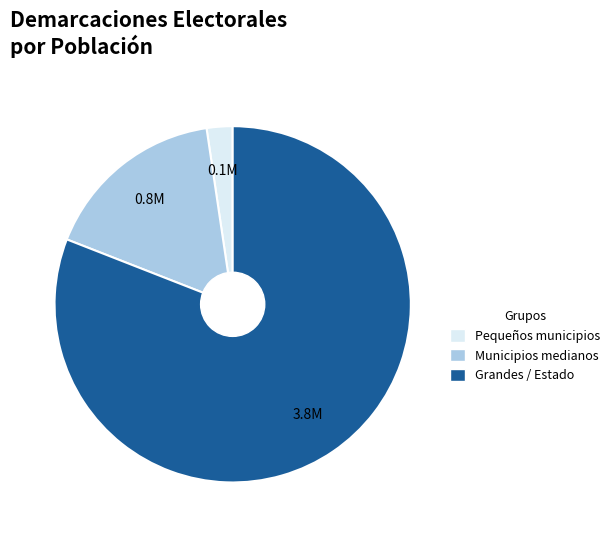

Is there a majority slice in this chart?

Yes